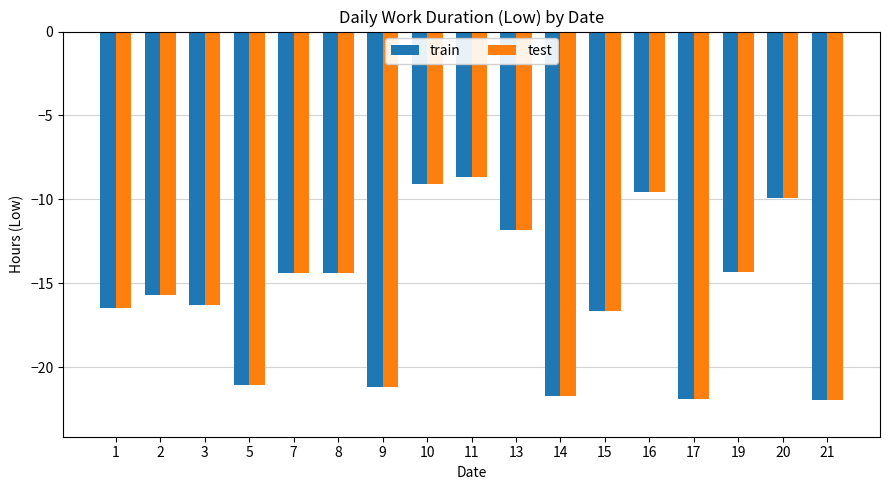

The test series shows -9.0 at 21. True or false?

False